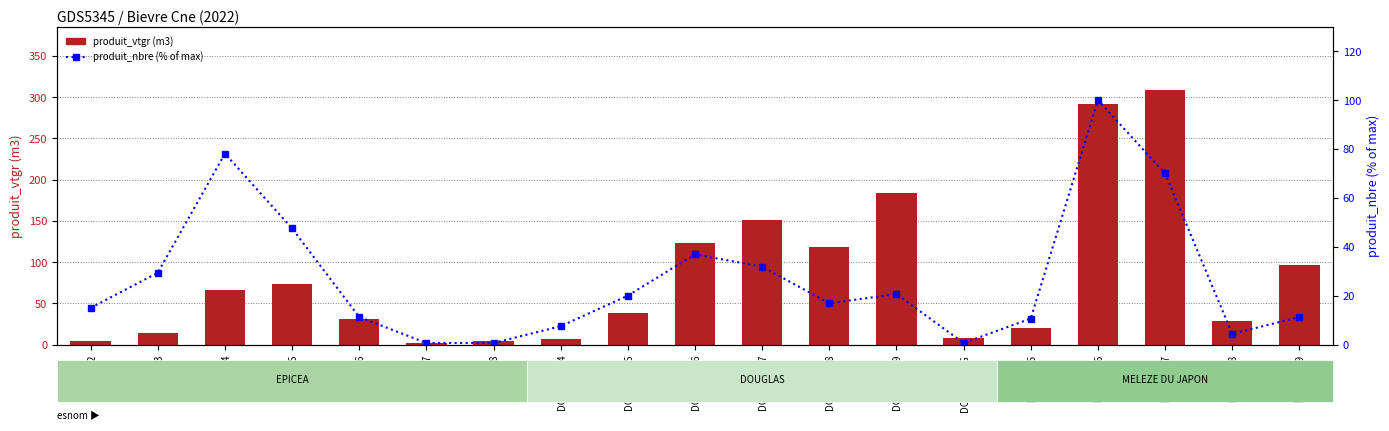

Which series has the largest total across all categories?

produit_vtgr (m3)